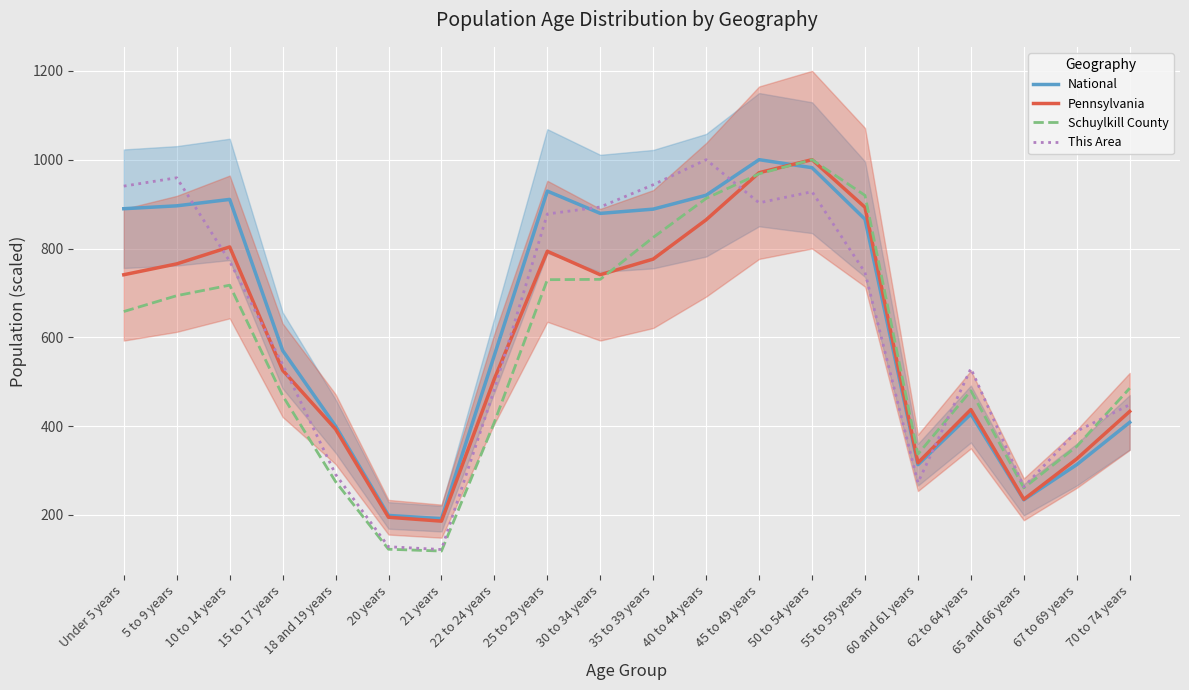

Rank the series by their maximum value, from highest to lowest.

National, Pennsylvania, Schuylkill County, This Area